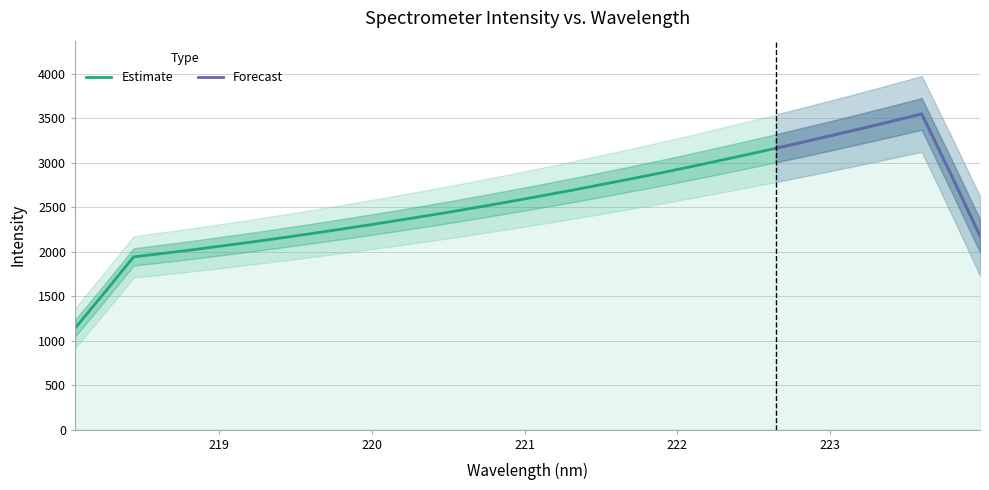

How many data points are above 2628?

16